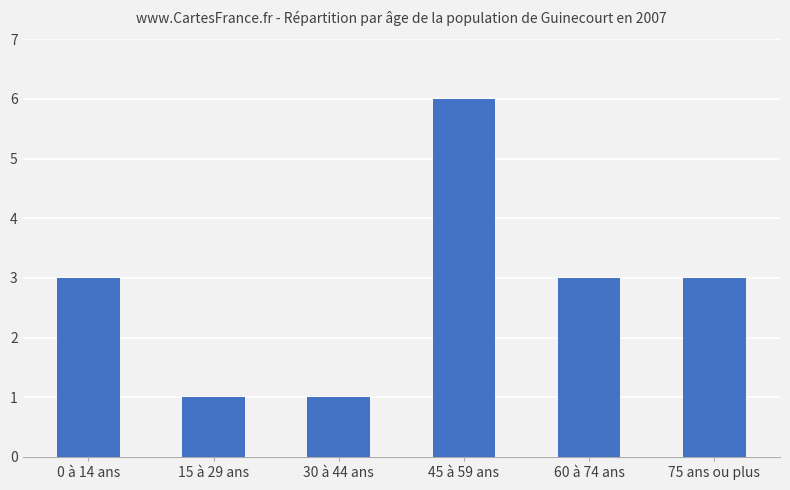

What is the difference between the maximum and second lowest values?

5